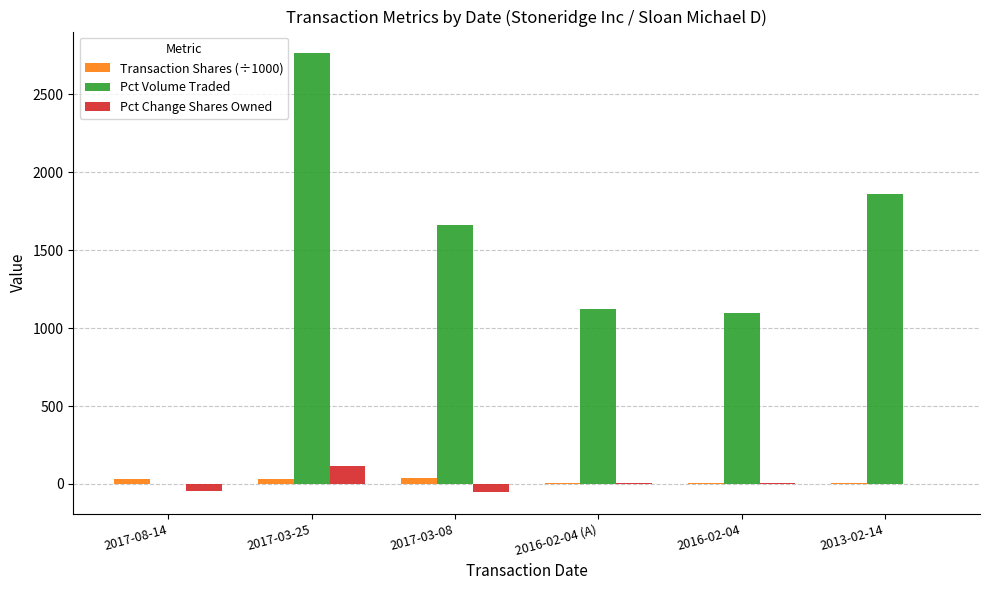

At which category is the sum across all series the highest?

2017-03-25